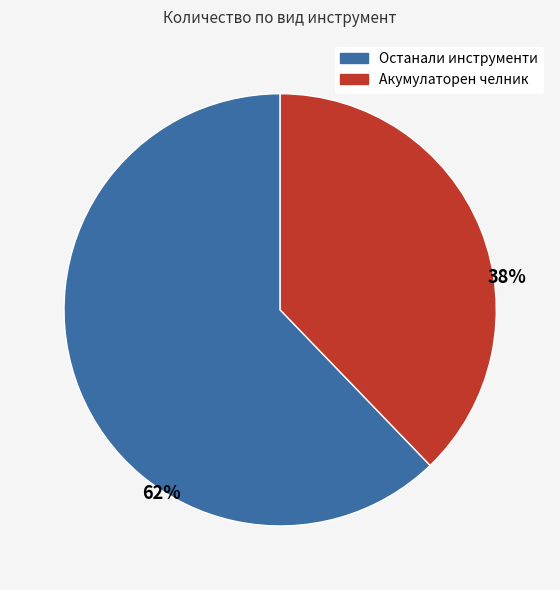

To the nearest percent, what is the difference between the largest and smallest slice percentages?

24%